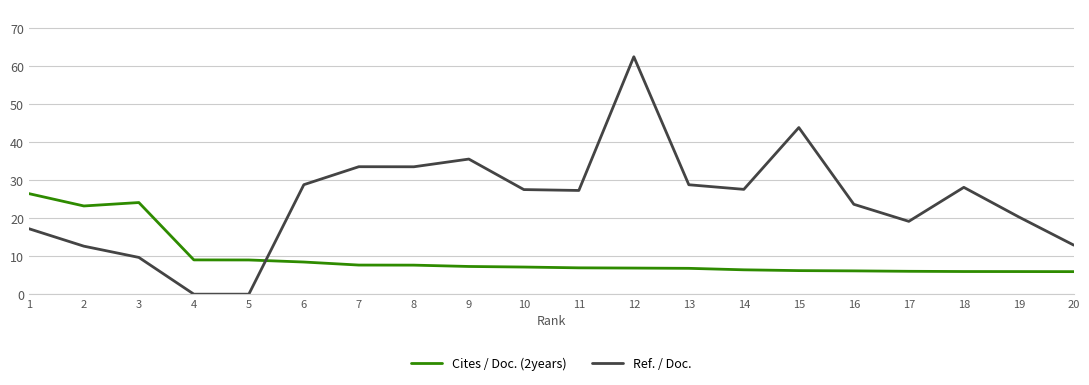

At how many categories does at least one series exceed 56?

1